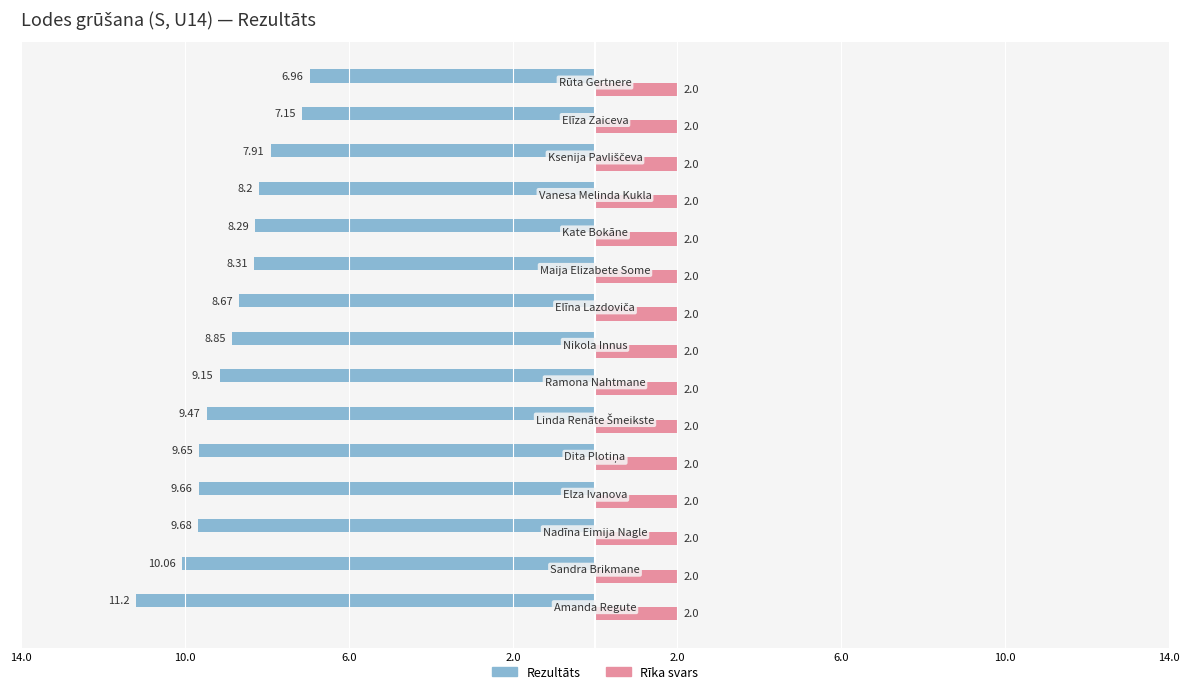

What are all the series names shown in the legend?

Rezultāts, Rīka svars